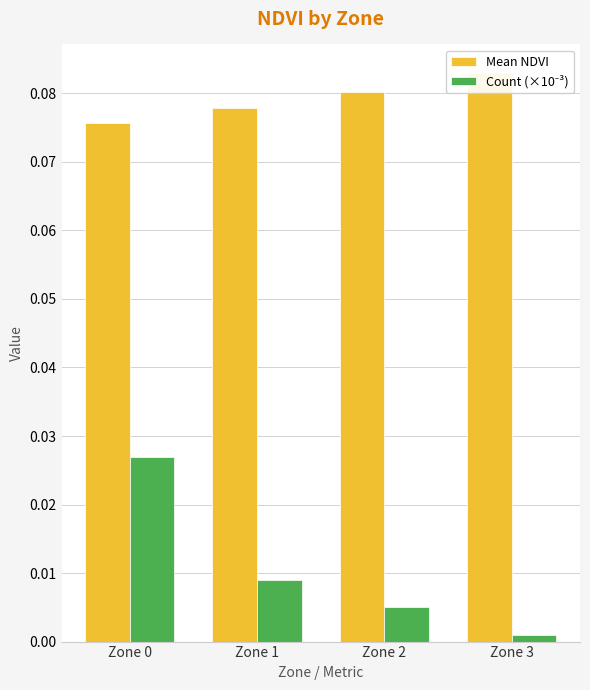

Does the chart contain any negative values?

No